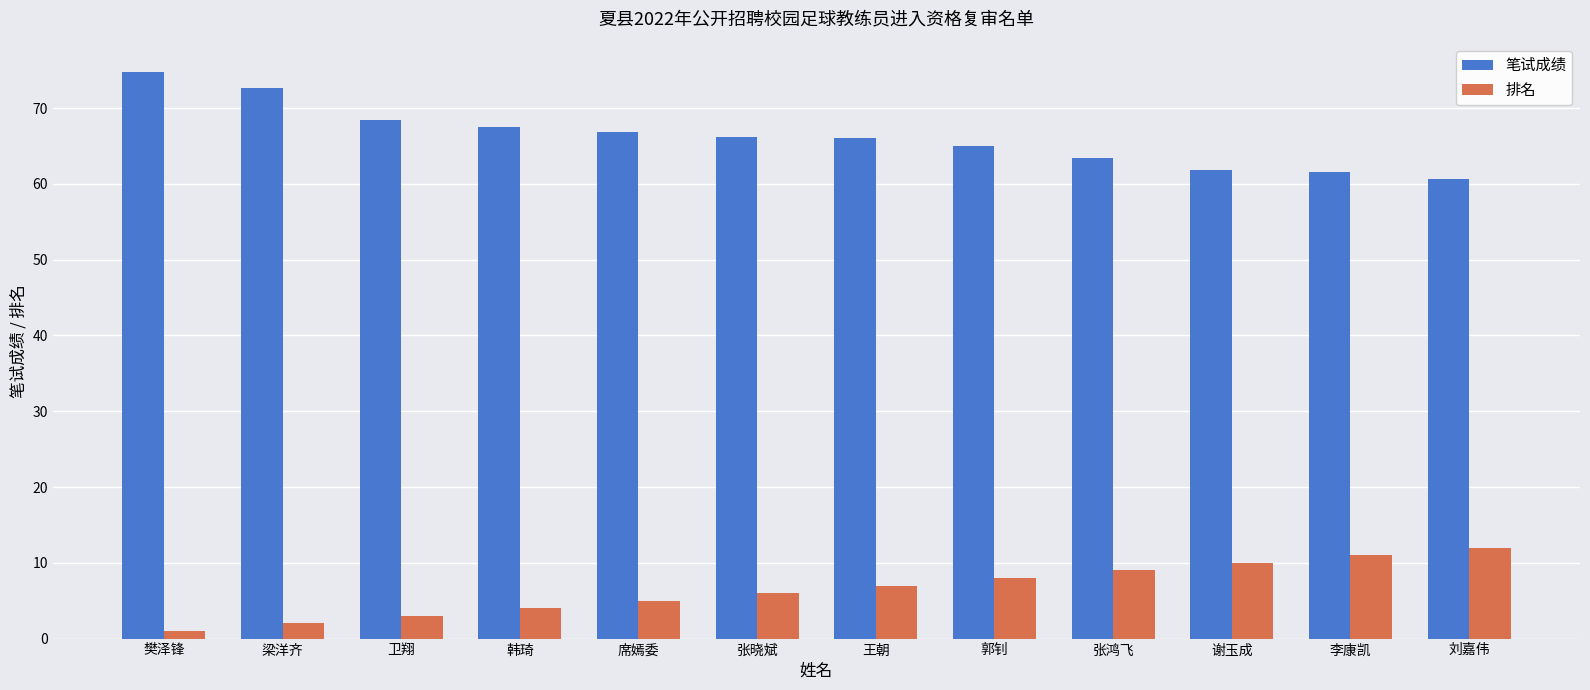

How many groups of bars are there?

12